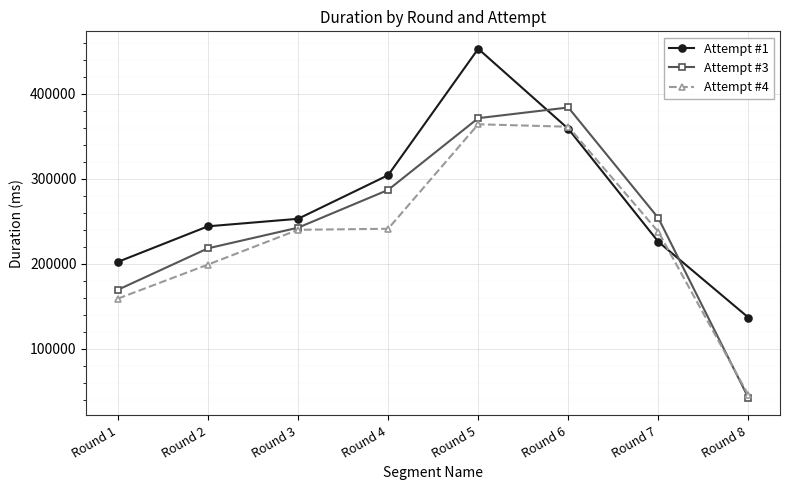

Does the chart display data point markers on the line(s)?

Yes